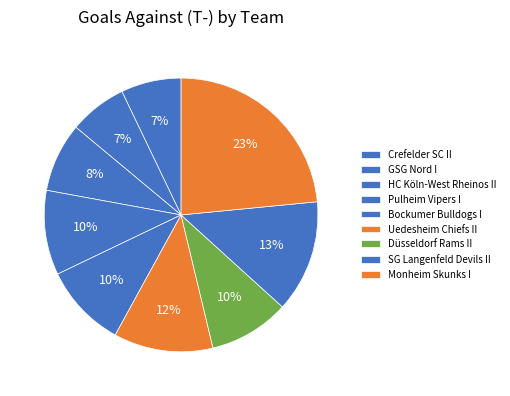

How many slices are in this pie chart?

9